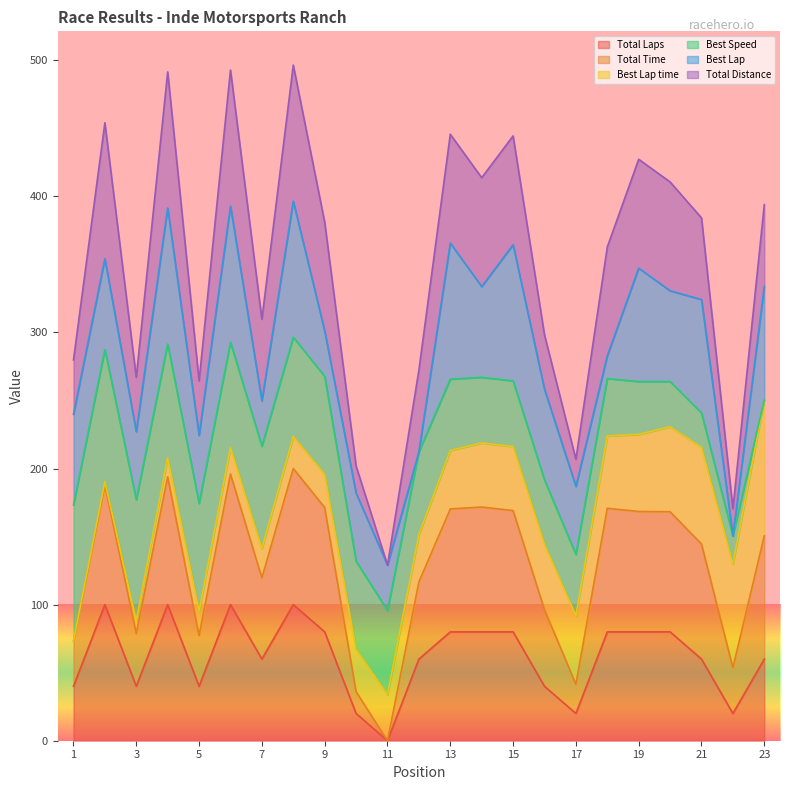

How many positive values does the Total Laps series have?

22